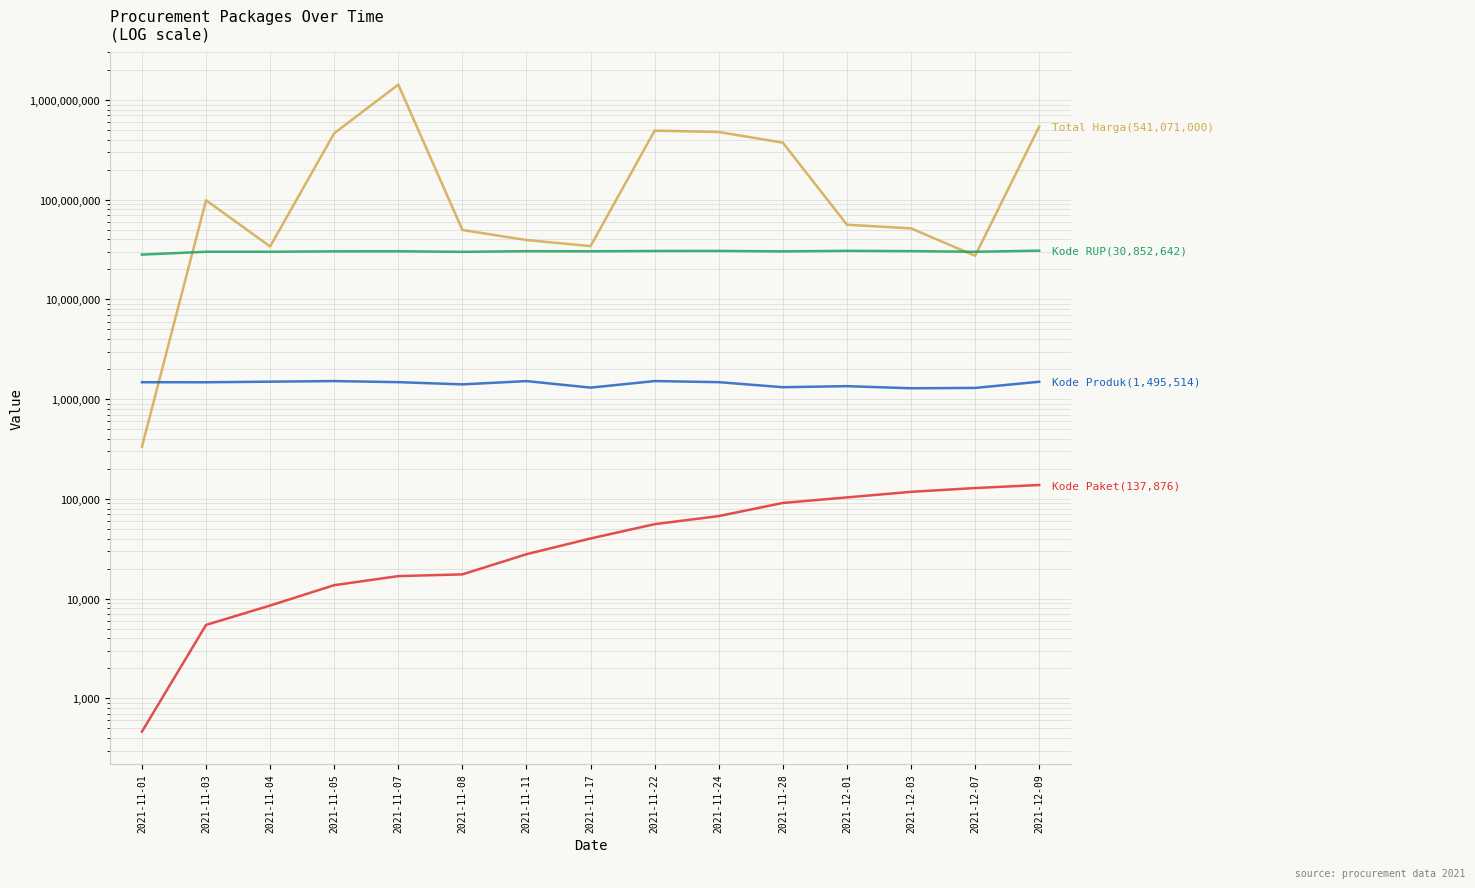

Does the chart have visible grid lines?

Yes